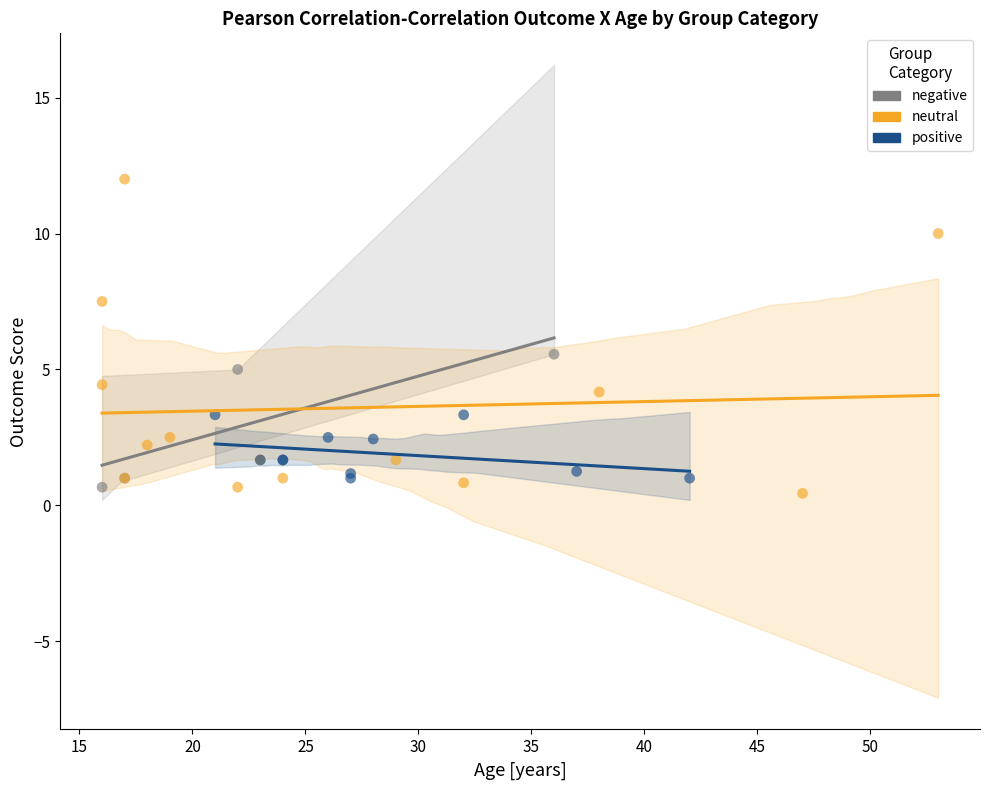

Which series has the largest Y range (max minus min)?

neutral